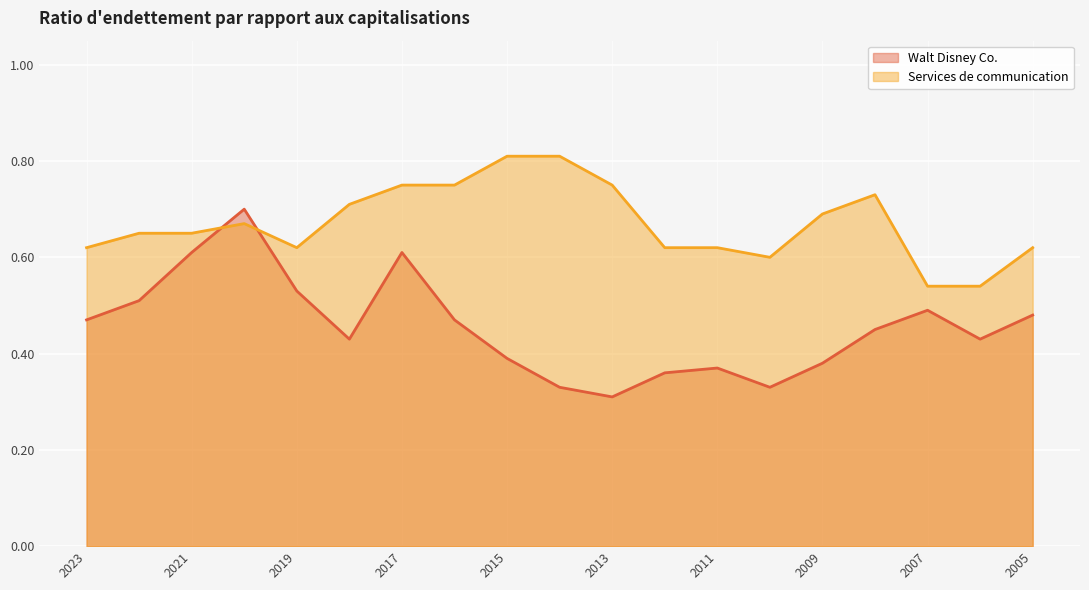

Which series has the largest range (max minus min)?

Walt Disney Co.